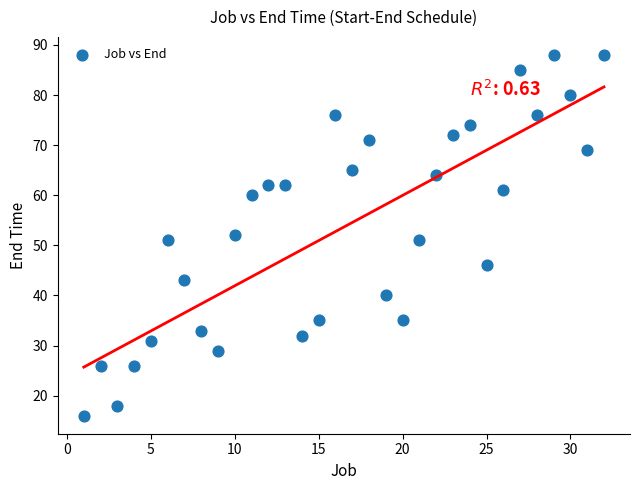

What is the range of X values (max minus min)?

31